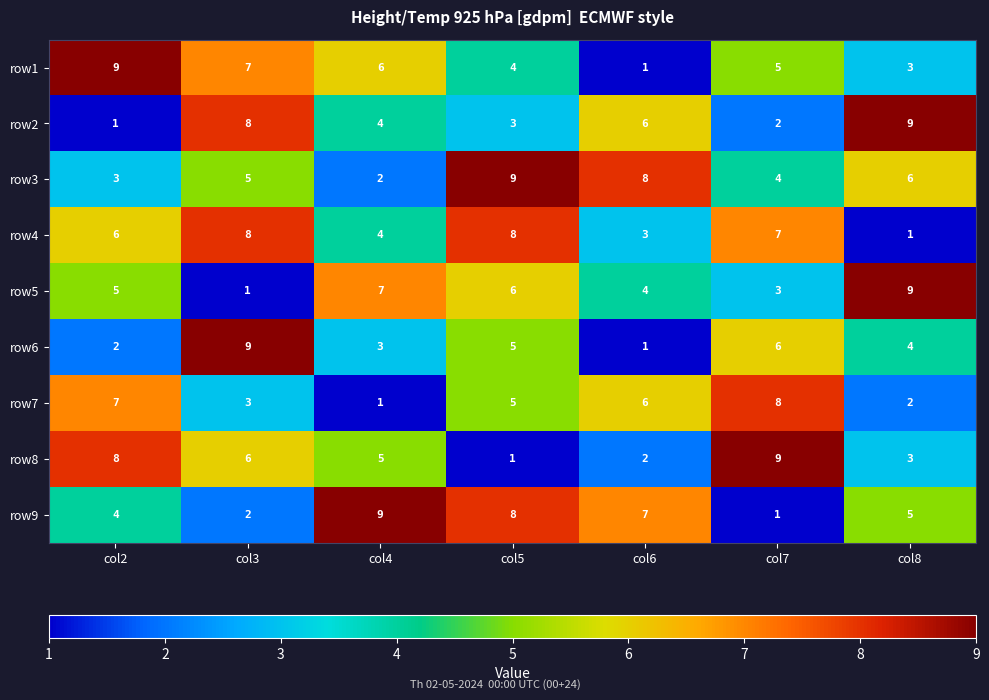

True or false: row5 has a value of 5 at col4.

False